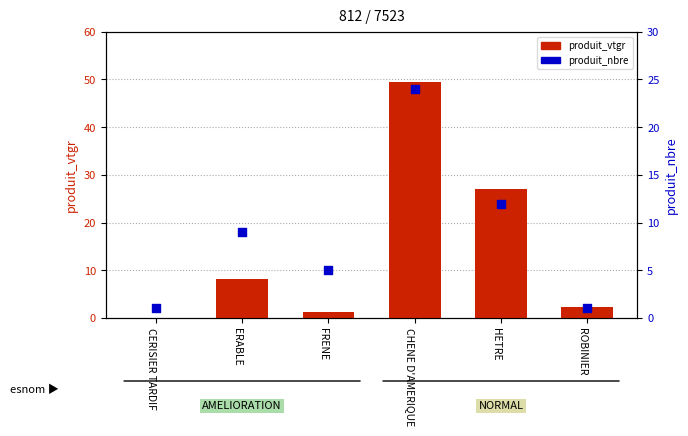

At how many categories does at least one series exceed 15?

2